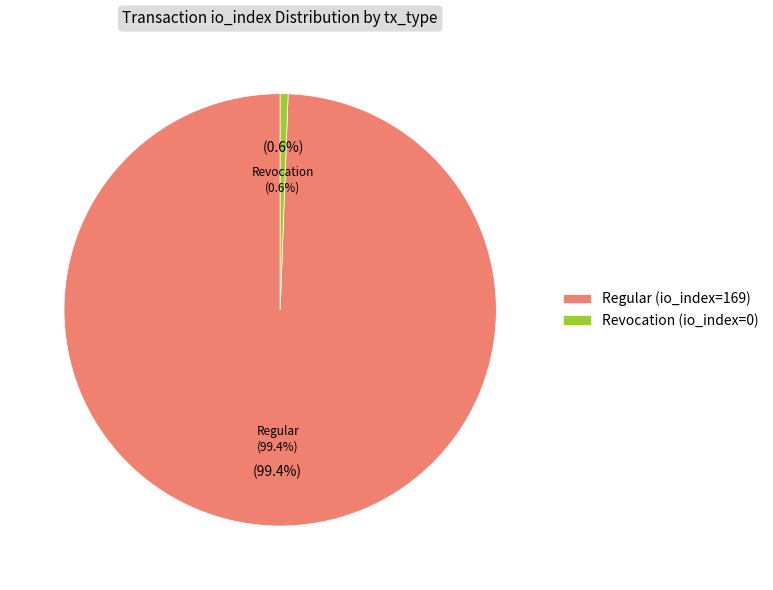

What is the largest slice in the pie chart?

Regular (io_index=169)